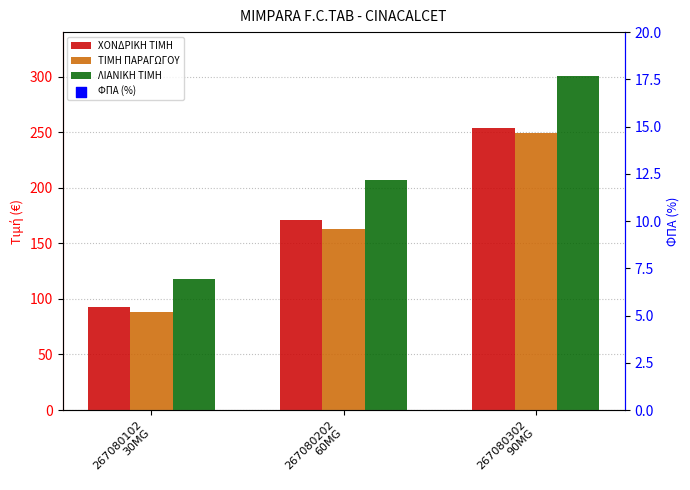

Which series has the widest spread of Y values?

ΛΙΑΝΙΚΗ ΤΙΜΗ